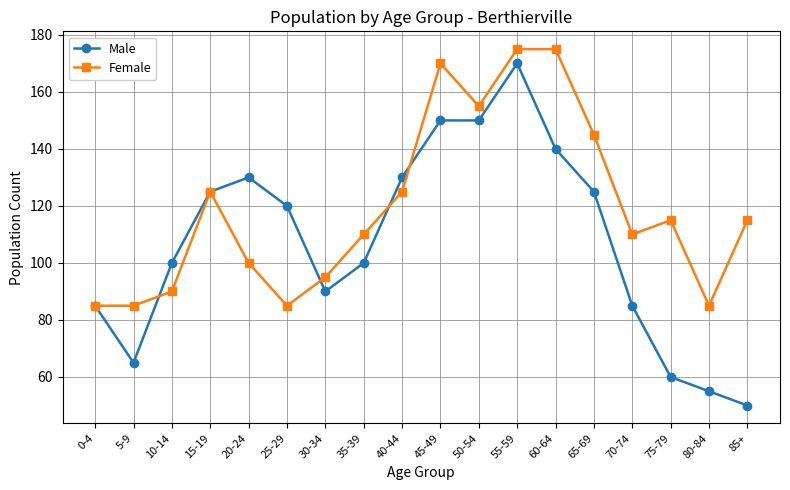

At which category does Female reach its first local peak?

15-19